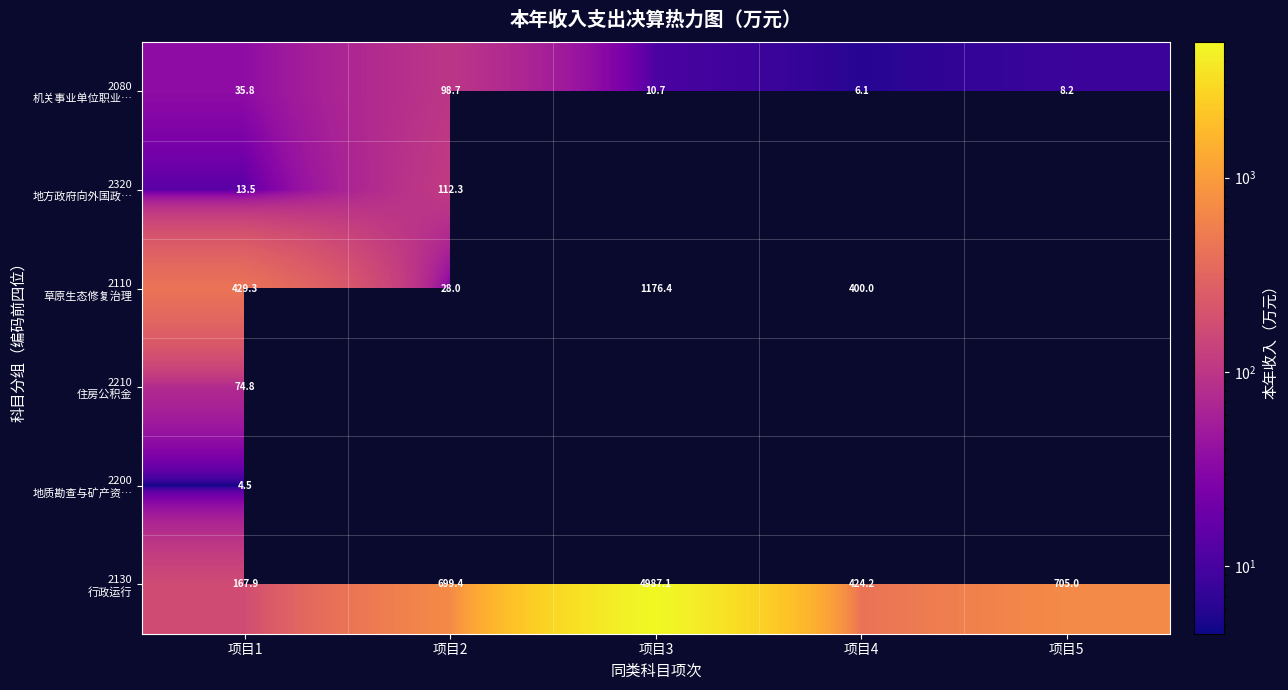

The value of 2080 机关事业单位职业… at 项目1 is 35.8. True or false?

True